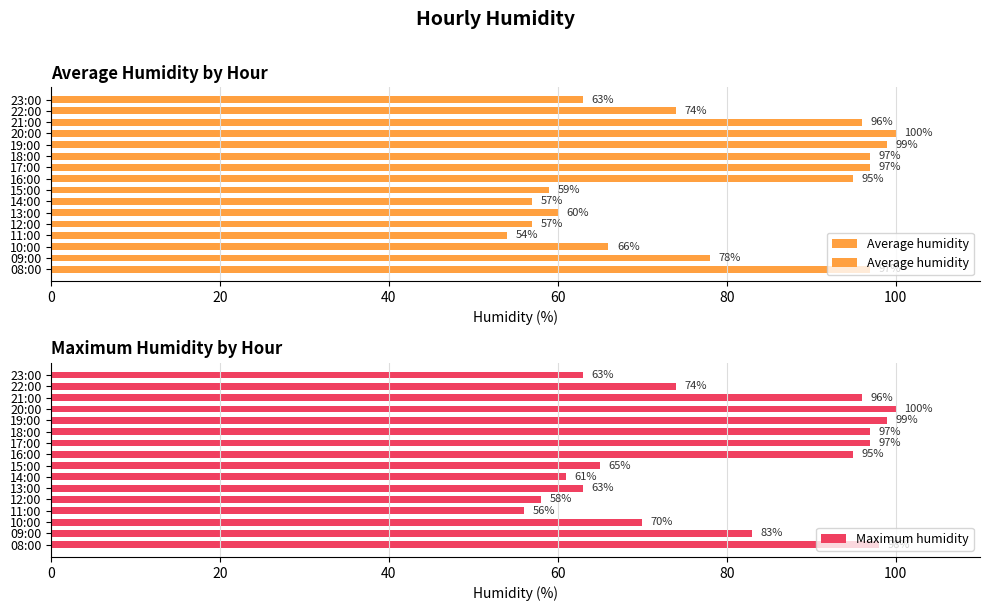

How many distinct data groups are displayed?

2